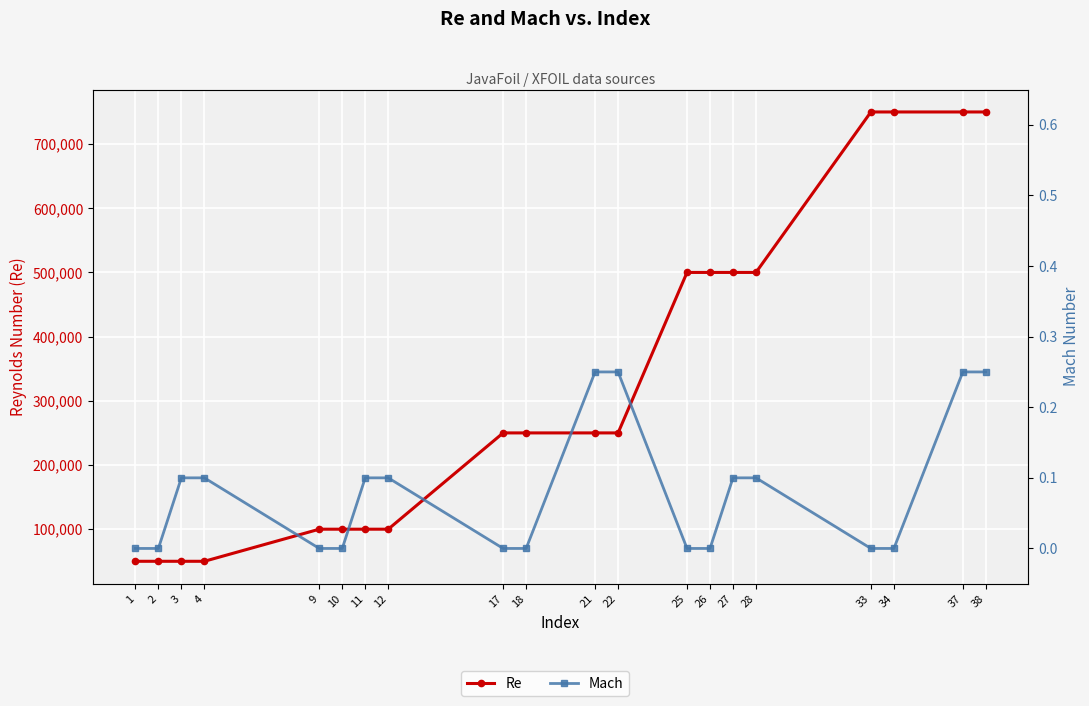

What is the spread (max minus min) of values at 18?

250000.0